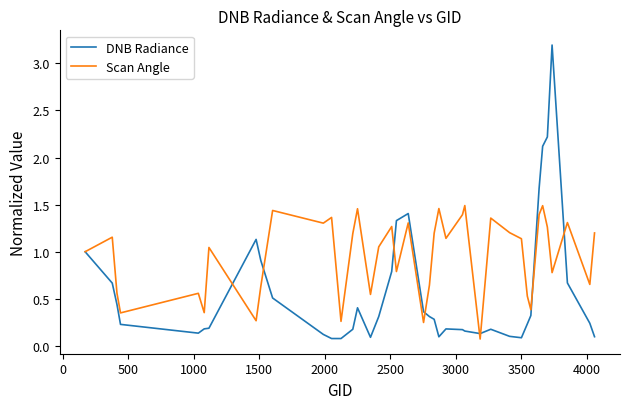

Which series has the widest spread of values?

DNB Radiance